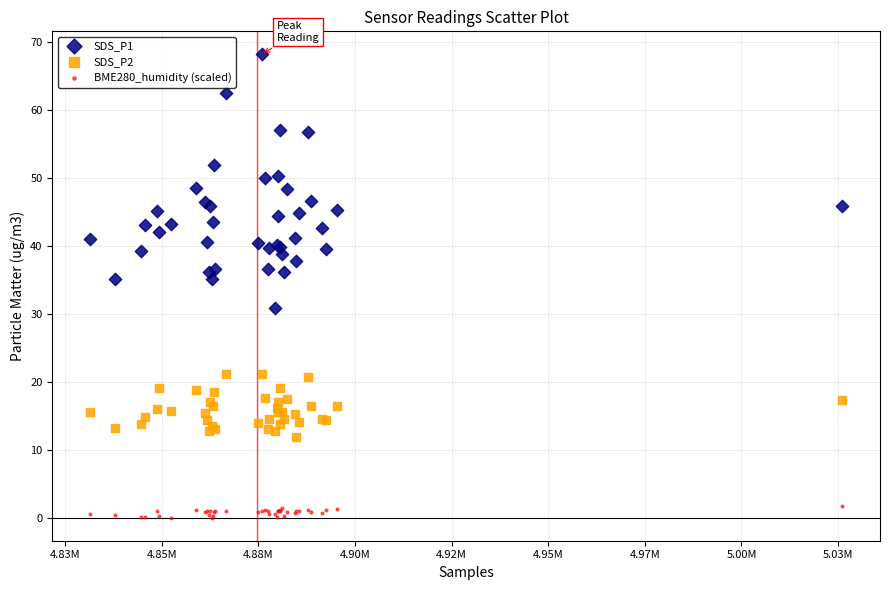

Which series reaches the minimum Y coordinate?

BME280_humidity (scaled)